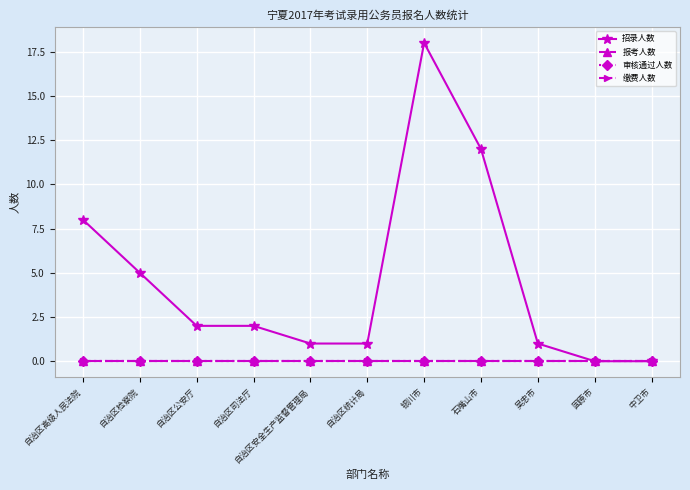

How many lines are shown in the chart?

4